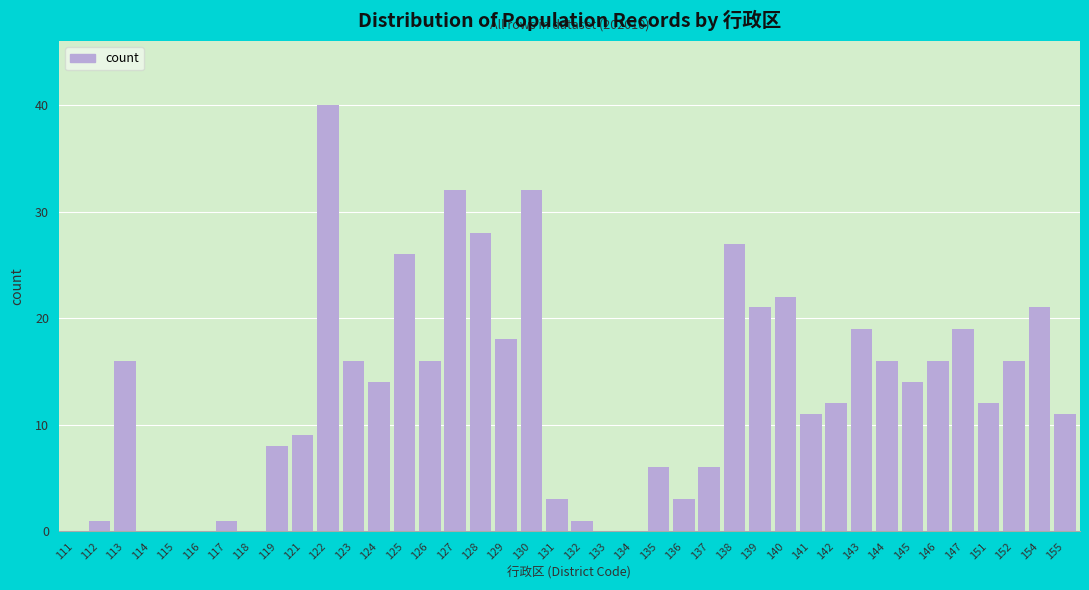

At which category does the chart reach its peak across all series?

122